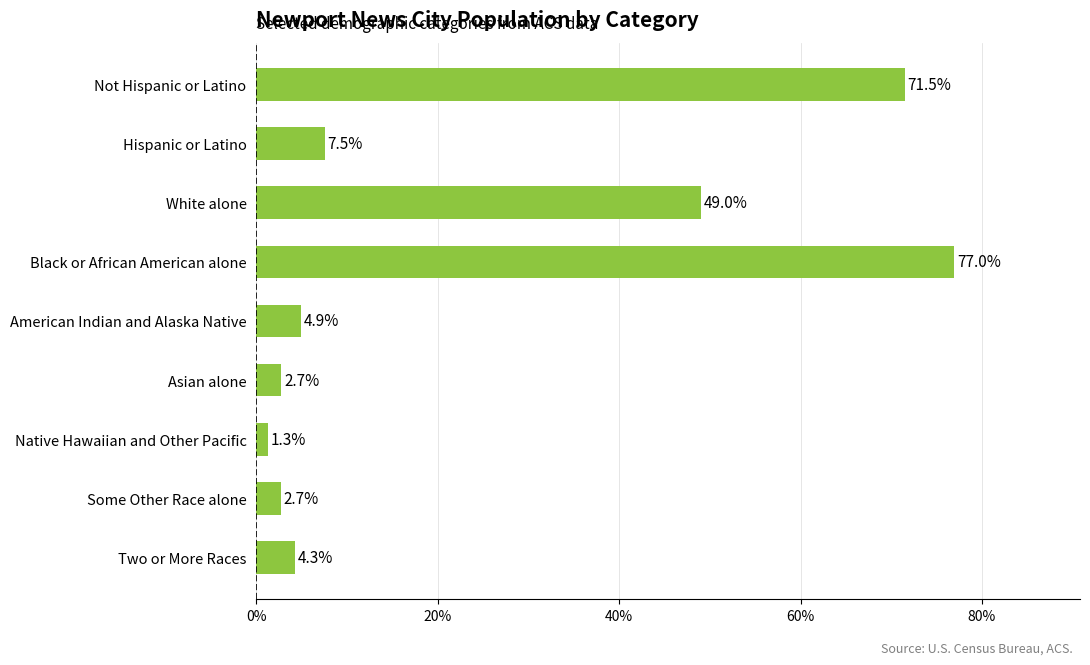

Which label corresponds to the smallest value in the chart?

Native Hawaiian and Other Pacific